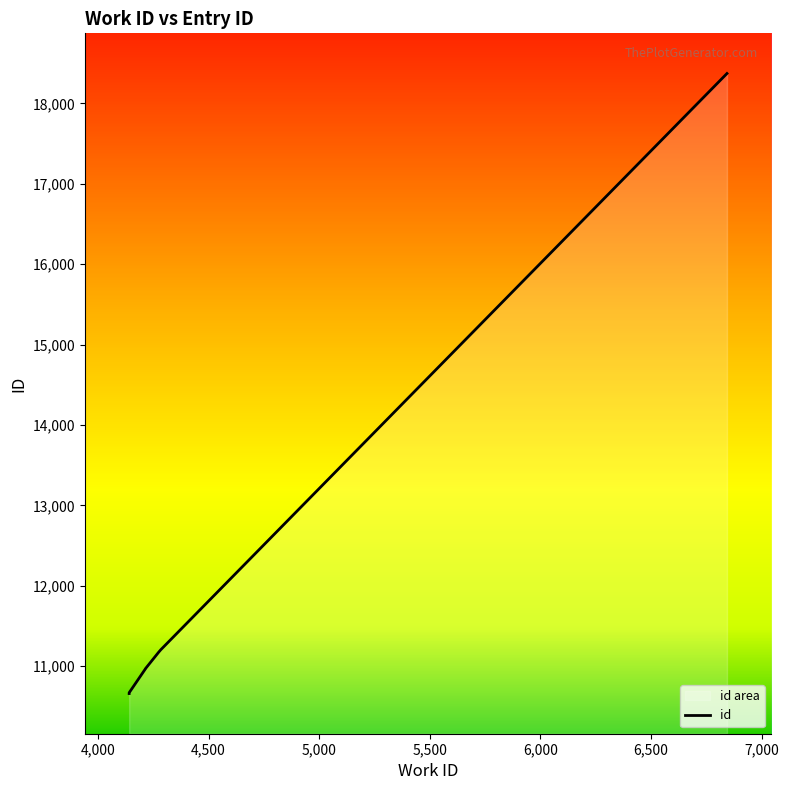

Is it true that the value at 4,000 is 10660?

True